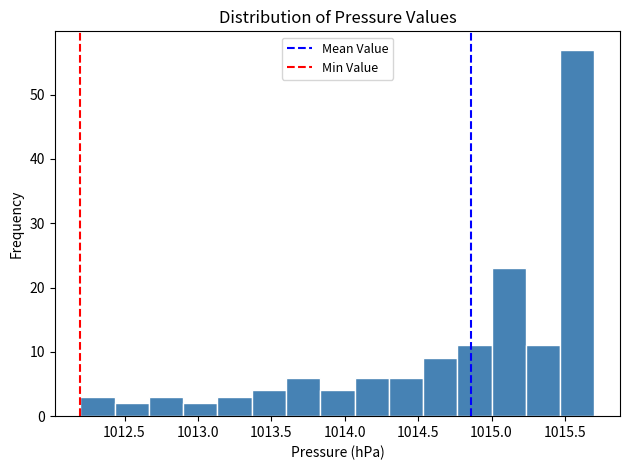

What is the height of the bar covering 1012.90 to 1013.15 on the x-axis? Neither the bar edges nor the heights are printed on the chart, so give them approximately, as read against the axes.

2